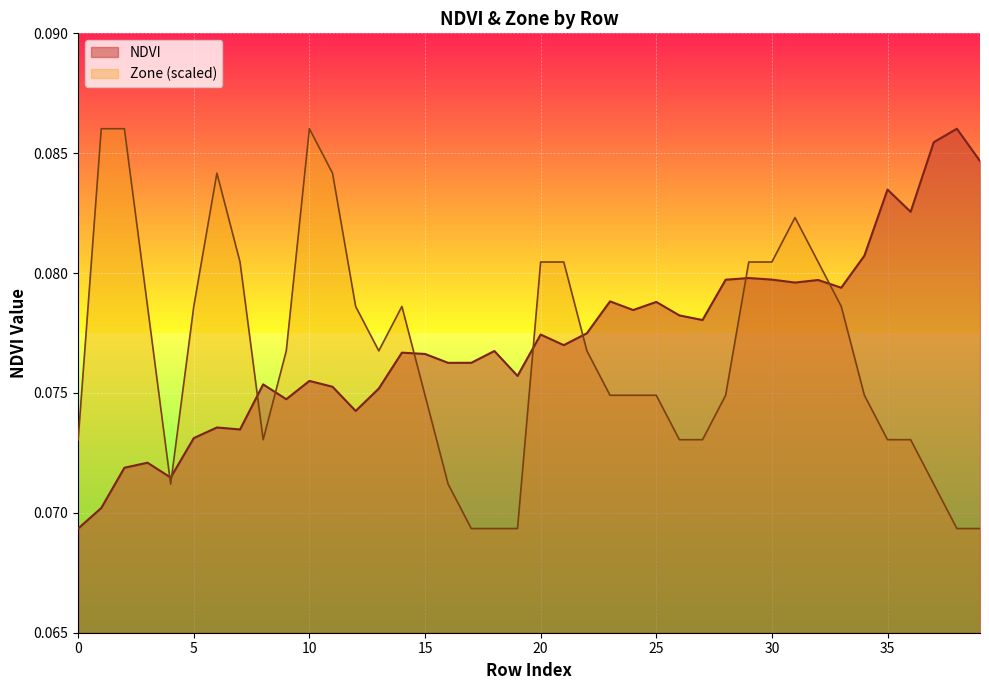

Rank the categories by value from highest to lowest.

38, 37, 39, 35, 36, 34, 29, 30, 28, 32, 31, 33, 23, 25, 24, 26, 27, 22, 20, 21, 18, 14, 15, 17, 16, 19, 10, 8, 11, 13, 9, 12, 6, 7, 5, 3, 2, 4, 1, 0